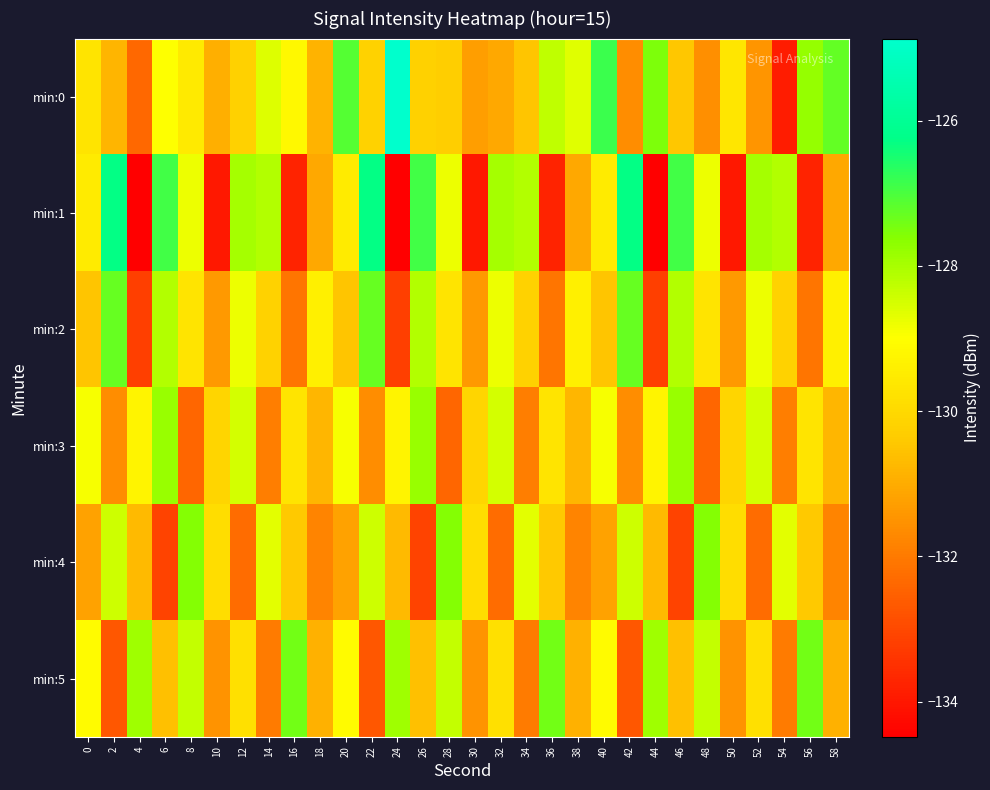

Reading right to left, list all the values displayed in this chart.

min:0: 58=-127.2	56=-127.8	54=-133.9	52=-131.5	50=-129.7	48=-131.6	46=-130.4	44=-127.5	42=-131.6	40=-126.9	38=-128.6	36=-128.3	34=-130.5	32=-131.1	30=-131.3	28=-130.3	26=-130.2	24=-124.9	22=-130.2	20=-127.1	18=-130.9	16=-129.2	14=-128.6	12=-130.2	10=-130.9	8=-129.6	6=-129.0	4=-132.4	2=-130.8	0=-129.7
min:1: 58=-131.1	56=-133.8	54=-128.1	52=-128.0	50=-134.0	48=-128.8	46=-126.9	44=-134.5	42=-126.3	40=-129.5	38=-131.1	36=-133.8	34=-128.1	32=-128.0	30=-134.0	28=-128.8	26=-126.9	24=-134.5	22=-126.3	20=-129.5	18=-131.1	16=-133.8	14=-128.1	12=-128.0	10=-134.0	8=-128.8	6=-126.9	4=-134.5	2=-126.3	0=-129.5
min:2: 58=-129.4	56=-132.1	54=-130.2	52=-128.8	50=-131.4	48=-129.7	46=-128.1	44=-133.2	42=-127.3	40=-130.5	38=-129.4	36=-132.1	34=-130.2	32=-128.8	30=-131.4	28=-129.7	26=-128.1	24=-133.2	22=-127.3	20=-130.5	18=-129.4	16=-132.1	14=-130.2	12=-128.8	10=-131.4	8=-129.7	6=-128.1	4=-133.2	2=-127.3	0=-130.5
min:3: 58=-130.8	56=-129.7	54=-131.9	52=-128.5	50=-130.1	48=-132.4	46=-127.8	44=-129.3	42=-131.6	40=-128.9	38=-130.8	36=-129.7	34=-131.9	32=-128.5	30=-130.1	28=-132.4	26=-127.8	24=-129.3	22=-131.6	20=-128.9	18=-130.8	16=-129.7	14=-131.9	12=-128.5	10=-130.1	8=-132.4	6=-127.8	4=-129.3	2=-131.6	0=-128.9
min:4: 58=-131.8	56=-130.4	54=-128.7	52=-132.3	50=-129.9	48=-127.6	46=-133.1	44=-130.7	42=-128.4	40=-131.2	38=-131.8	36=-130.4	34=-128.7	32=-132.3	30=-129.9	28=-127.6	26=-133.1	24=-130.7	22=-128.4	20=-131.2	18=-131.8	16=-130.4	14=-128.7	12=-132.3	10=-129.9	8=-127.6	6=-133.1	4=-130.7	2=-128.4	0=-131.2
min:5: 58=-130.9	56=-127.4	54=-132.0	52=-129.8	50=-131.5	48=-128.3	46=-130.6	44=-127.9	42=-132.7	40=-129.1	38=-130.9	36=-127.4	34=-132.0	32=-129.8	30=-131.5	28=-128.3	26=-130.6	24=-127.9	22=-132.7	20=-129.1	18=-130.9	16=-127.4	14=-132.0	12=-129.8	10=-131.5	8=-128.3	6=-130.6	4=-127.9	2=-132.7	0=-129.1